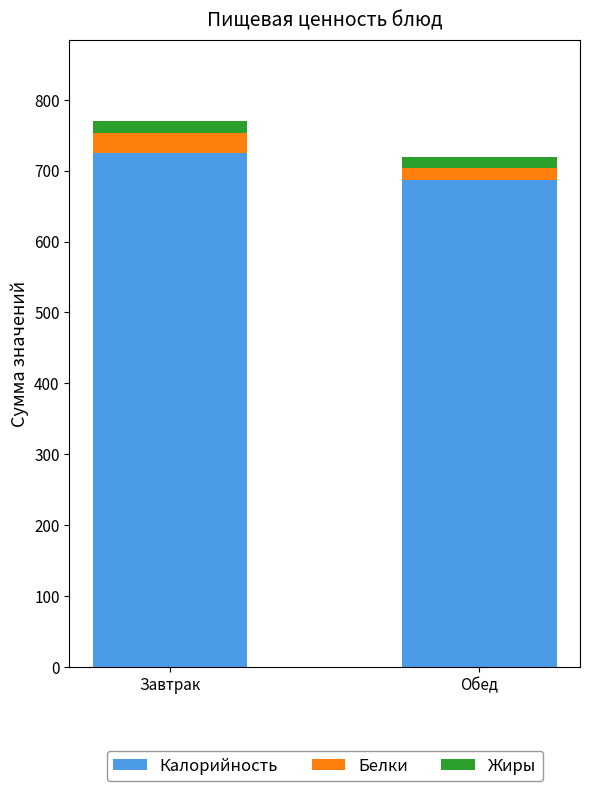

At which label does Калорийность reach its minimum?

Обед